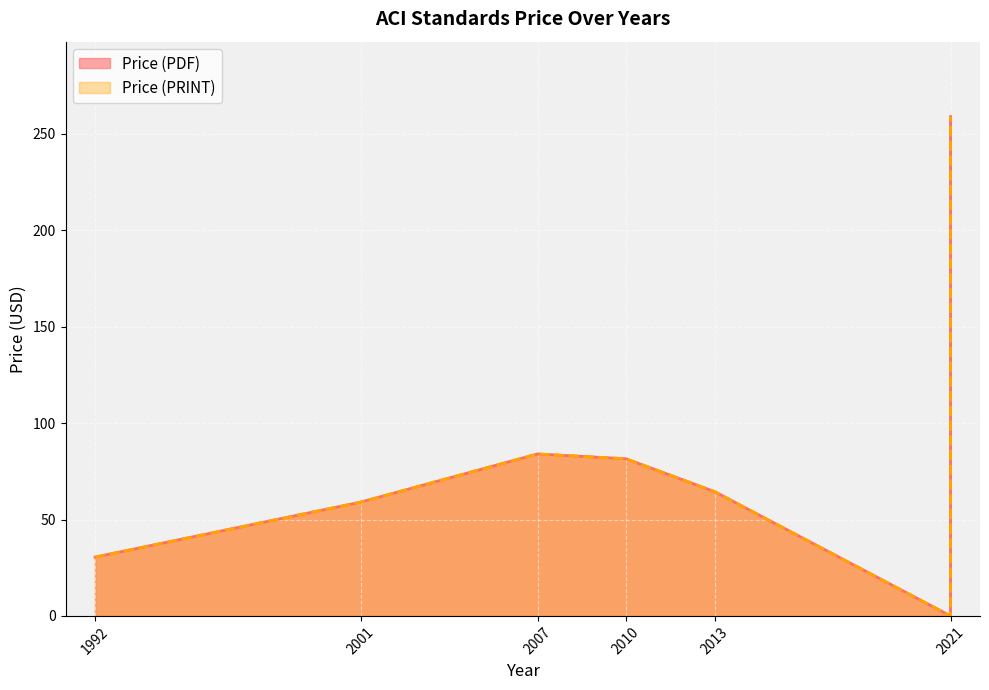

At how many categories does at least one series exceed 151?

1